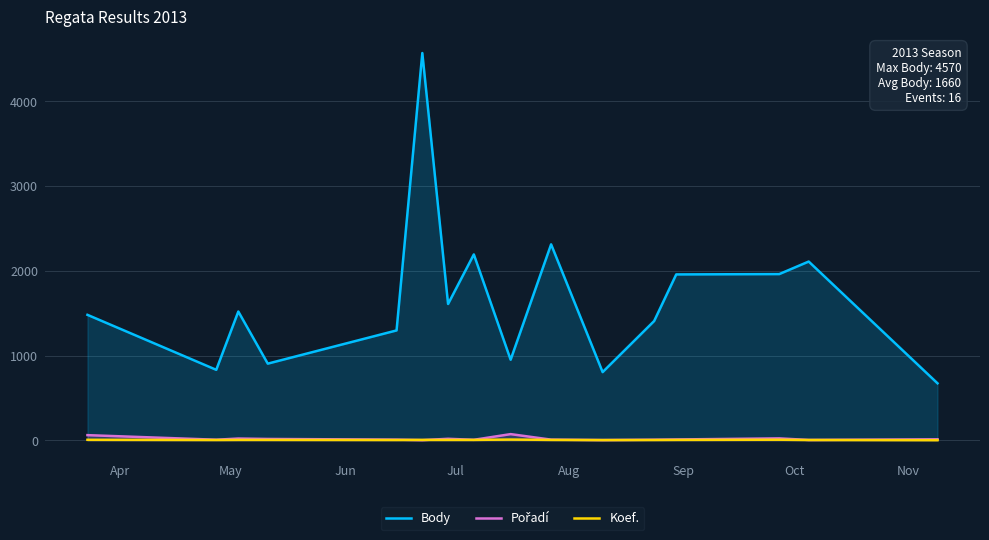

Does the chart have visible grid lines?

Yes